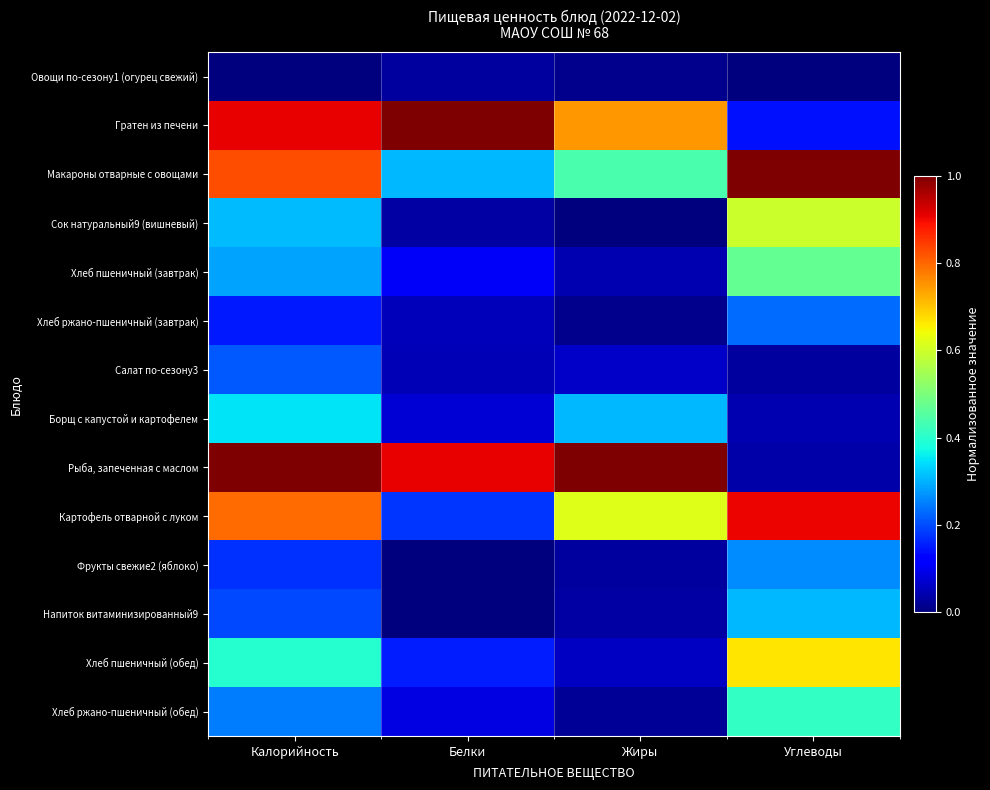

Reading right to left, what are all the values shown in this chart?

Овощи по-сезону1 (огурец свежий): Углеводы=0.0	Жиры=0.0	Белки=0.0	Калорийность=0.0
Гратен из печени: Углеводы=0.1	Жиры=0.7	Белки=1.0	Калорийность=0.9
Макароны отварные с овощами: Углеводы=1.0	Жиры=0.4	Белки=0.3	Калорийность=0.8
Сок натуральный9 (вишневый): Углеводы=0.6	Жиры=0.0	Белки=0.0	Калорийность=0.3
Хлеб пшеничный (завтрак): Углеводы=0.5	Жиры=0.0	Белки=0.1	Калорийность=0.3
Хлеб ржано-пшеничный (завтрак): Углеводы=0.2	Жиры=0.0	Белки=0.1	Калорийность=0.1
Салат по-сезону3: Углеводы=0.0	Жиры=0.1	Белки=0.0	Калорийность=0.2
Борщ с капустой и картофелем: Углеводы=0.0	Жиры=0.3	Белки=0.1	Калорийность=0.3
Рыба, запеченная с маслом: Углеводы=0.0	Жиры=1.0	Белки=0.9	Калорийность=1.0
Картофель отварной с луком: Углеводы=0.9	Жиры=0.6	Белки=0.2	Калорийность=0.8
Фрукты свежие2 (яблоко): Углеводы=0.3	Жиры=0.0	Белки=0.0	Калорийность=0.2
Напиток витаминизированный9: Углеводы=0.3	Жиры=0.0	Белки=0.0	Калорийность=0.2
Хлеб пшеничный (обед): Углеводы=0.7	Жиры=0.1	Белки=0.2	Калорийность=0.4
Хлеб ржано-пшеничный (обед): Углеводы=0.4	Жиры=0.0	Белки=0.1	Калорийность=0.2